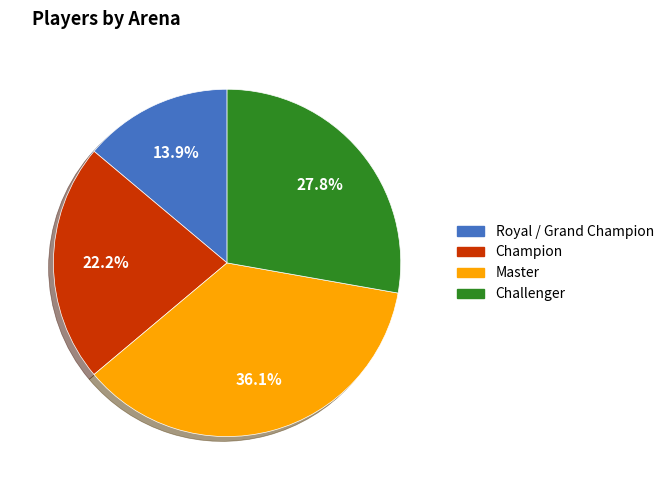

Approximately how many times larger is the value at Master compared to Royal / Grand Champion?

2.6